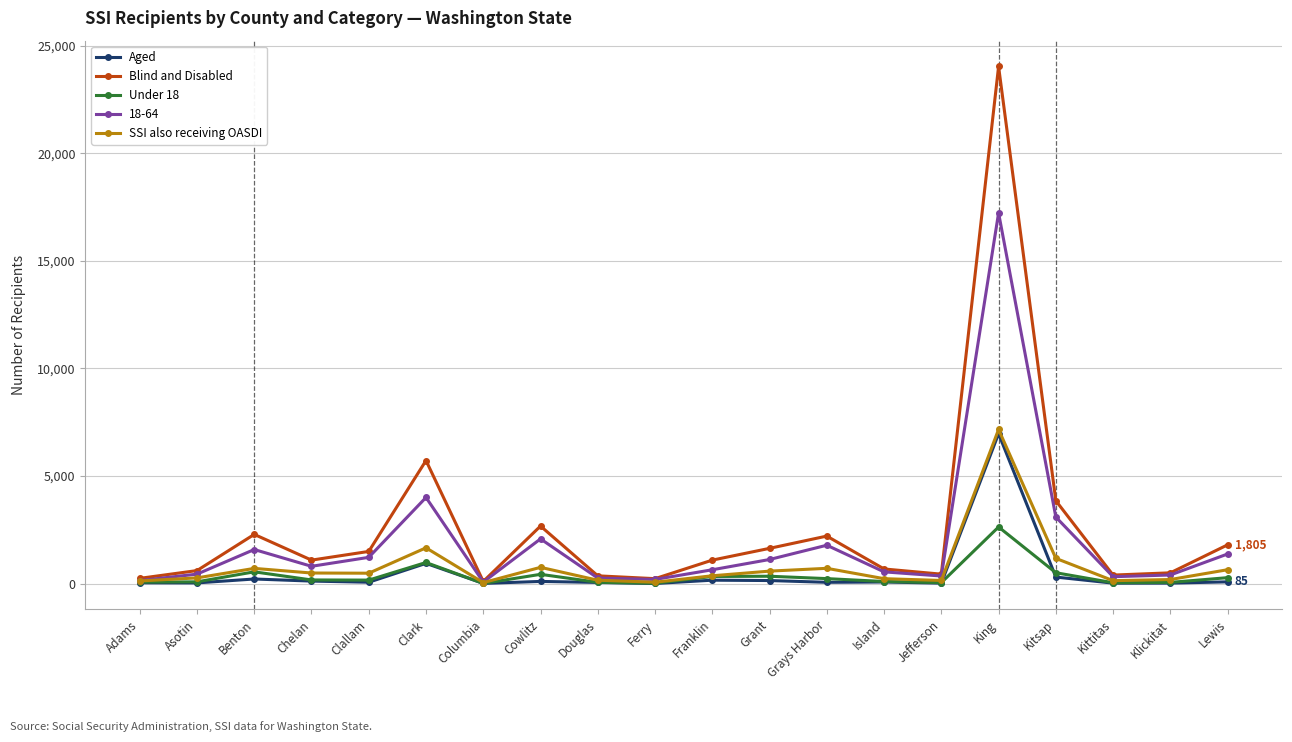

Is it true that SSI also receiving OASDI equals 760 at Cowlitz?

True